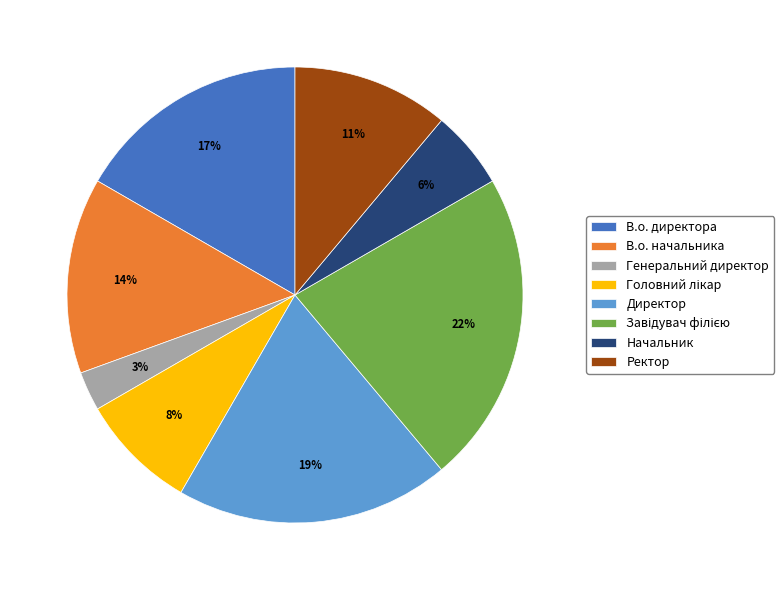

To the nearest percent, what portion does Генеральний директор represent?

3%